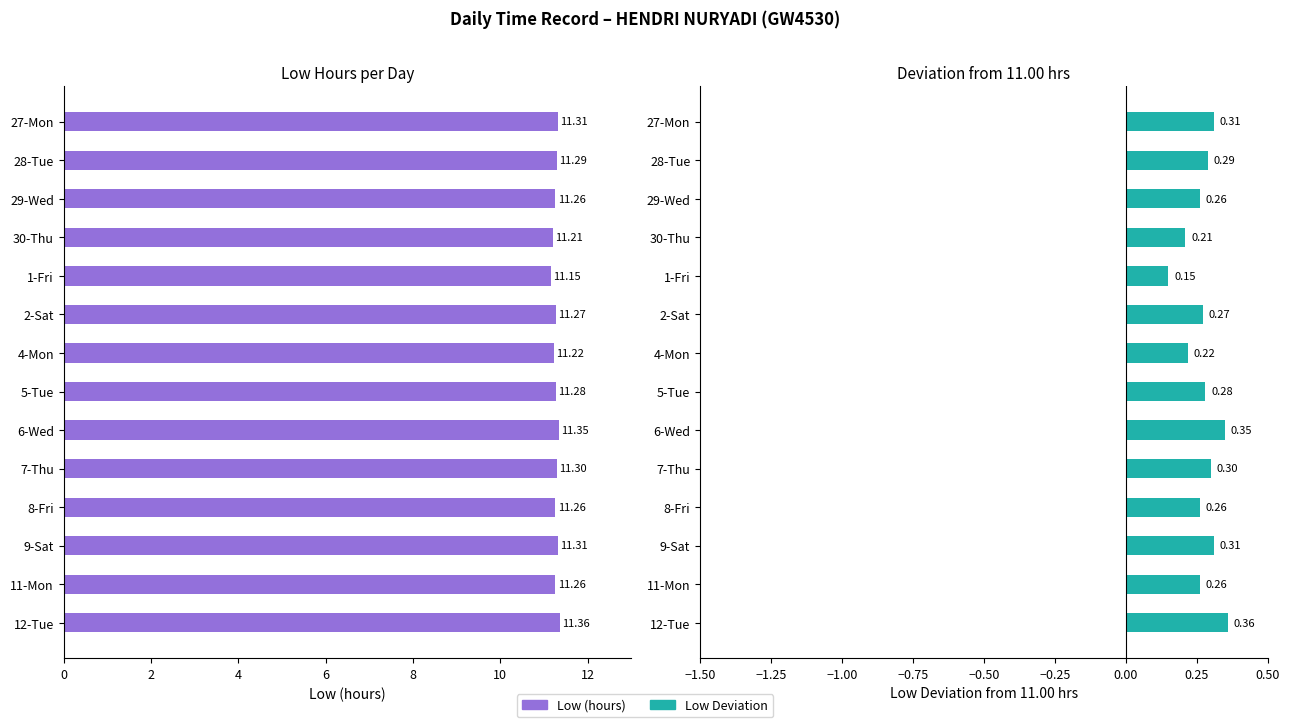

Rank the series at 5-Tue from highest to lowest value.

Low, Low Deviation